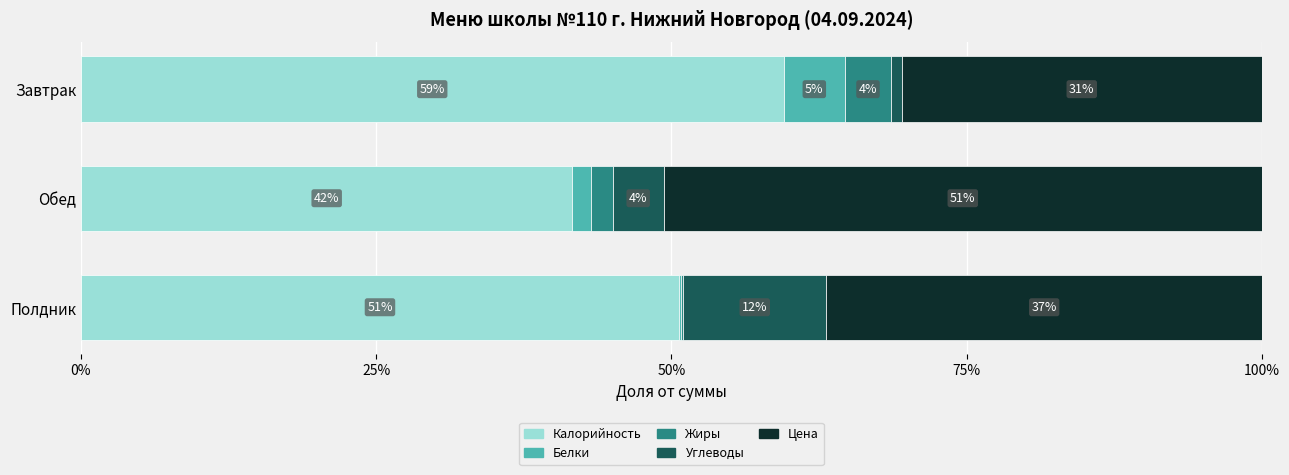

What are all the series names shown in the legend?

Калорийность, Белки, Жиры, Углеводы, Цена